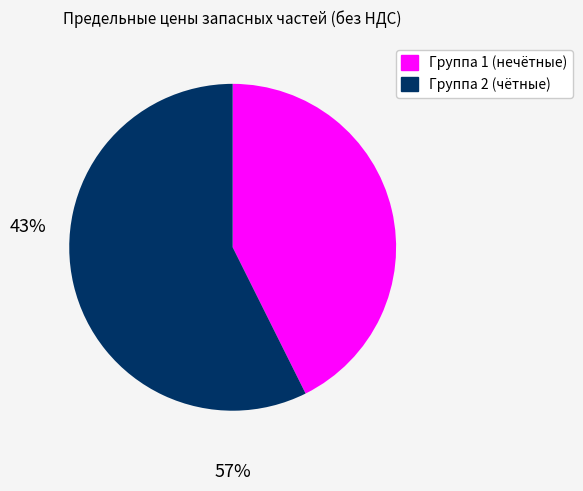

Does any single category account for the majority?

Yes